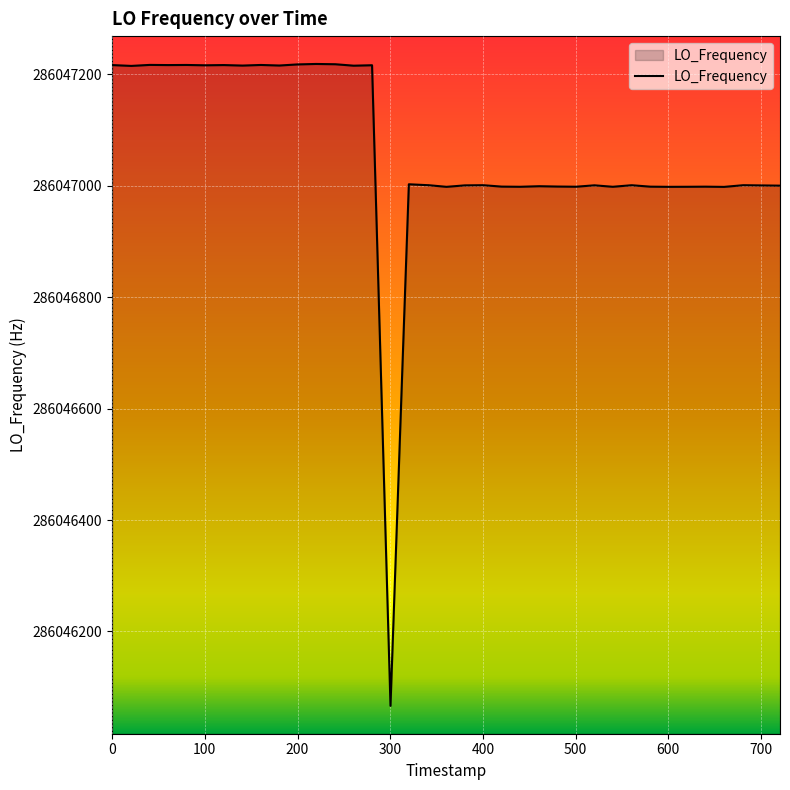

What is the smallest value displayed?

286046066.3